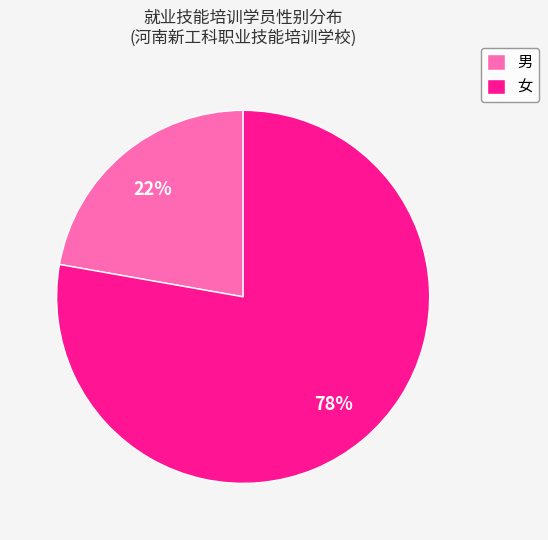

Is 女 the majority of the pie?

Yes